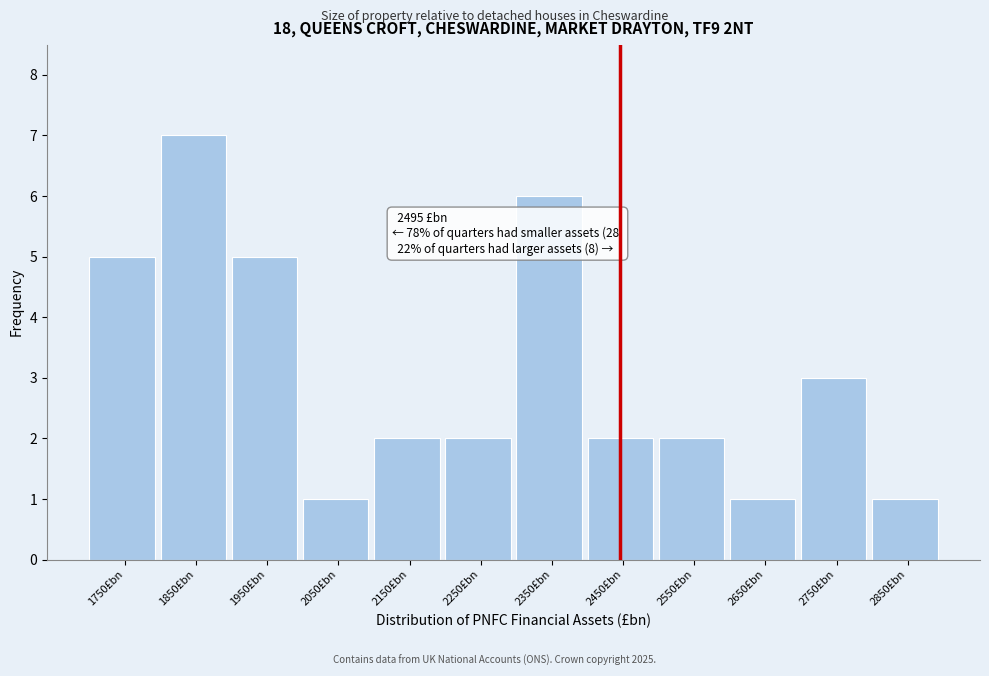

Reading left to right, list all the values displayed in this chart.

1750£bn=5	1850£bn=7	1950£bn=5	2050£bn=1	2150£bn=2	2250£bn=2	2350£bn=6	2450£bn=2	2550£bn=2	2650£bn=1	2750£bn=3	2850£bn=1